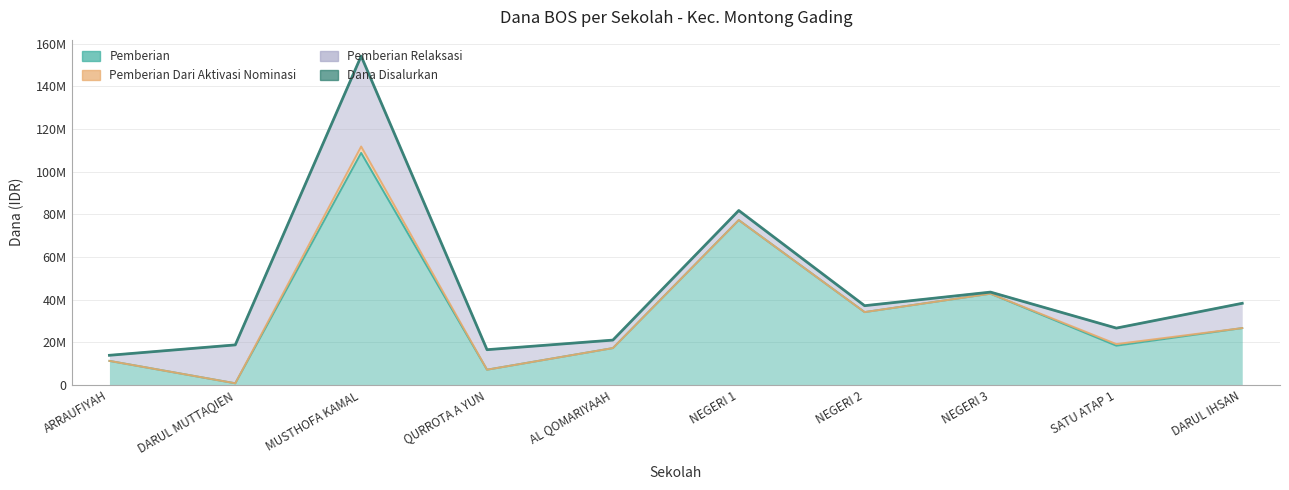

Between QURROTA A YUN and DARUL IHSAN, which is larger?

DARUL IHSAN